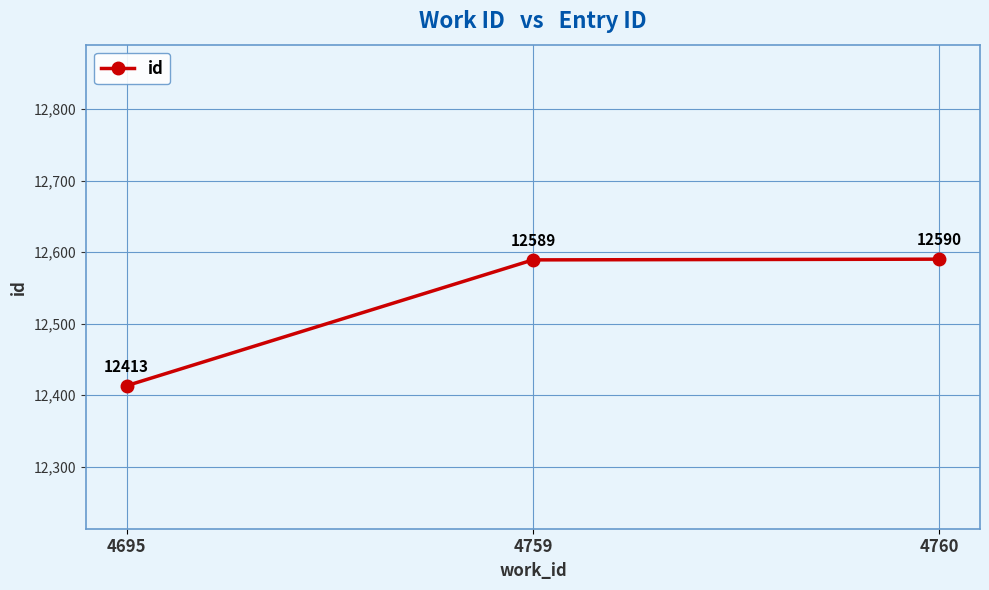

At which category does the chart reach its peak across all series?

4760